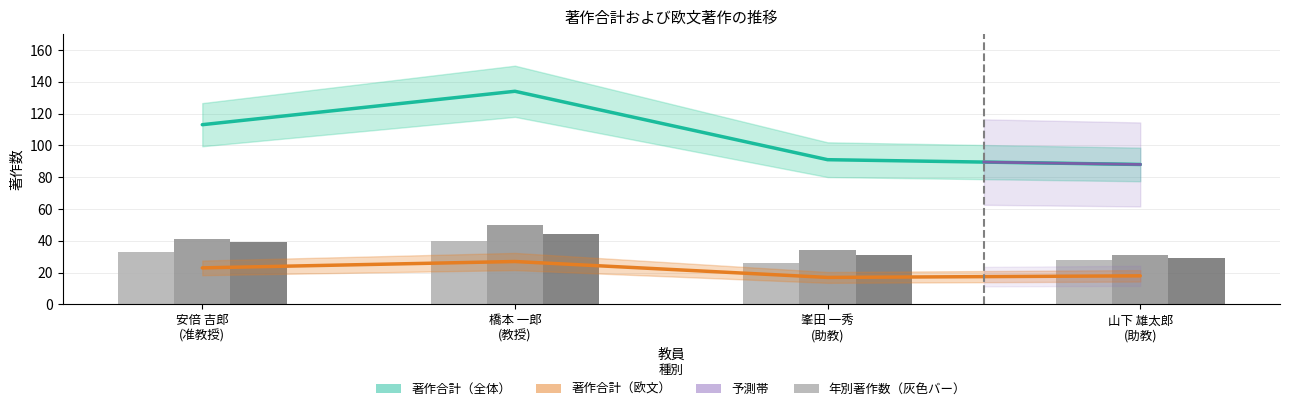

Reading right to left, list all the values displayed in this chart.

著作
合計: 88	91	134	113
著作
合計
(欧文): 18	17	27	23